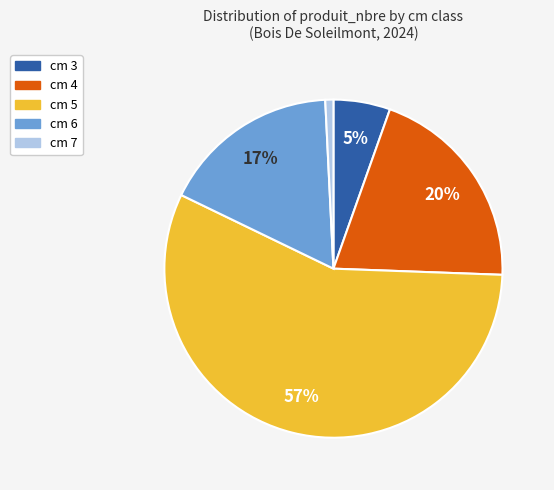

Is the sum of cm 3 and cm 4 greater than half?

No